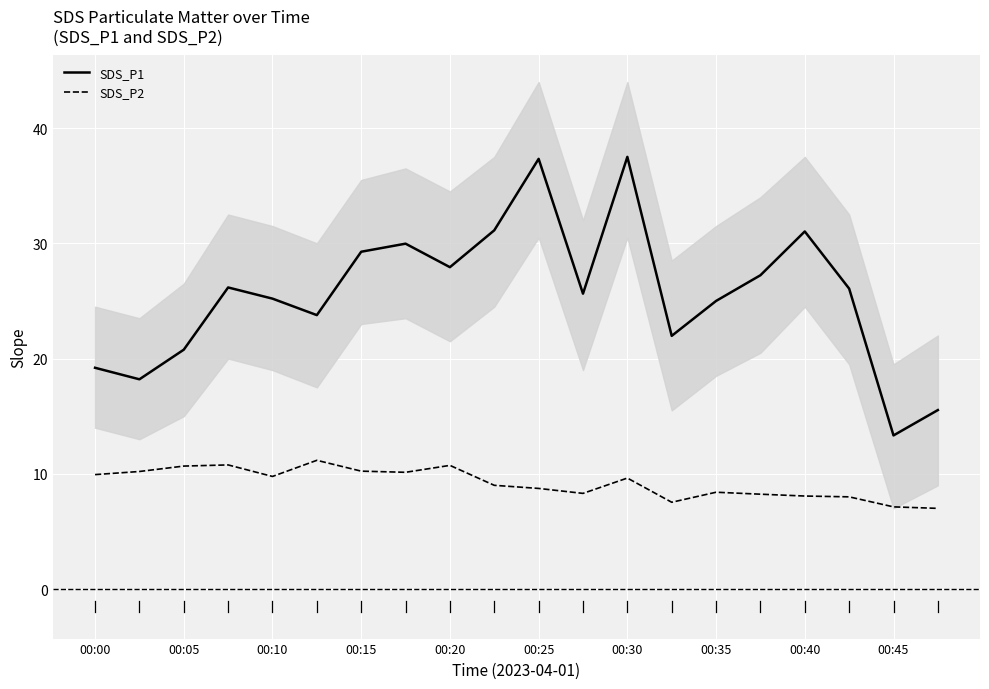

True or false: SDS_P1 has a value of 20.8 at 00:05.

True